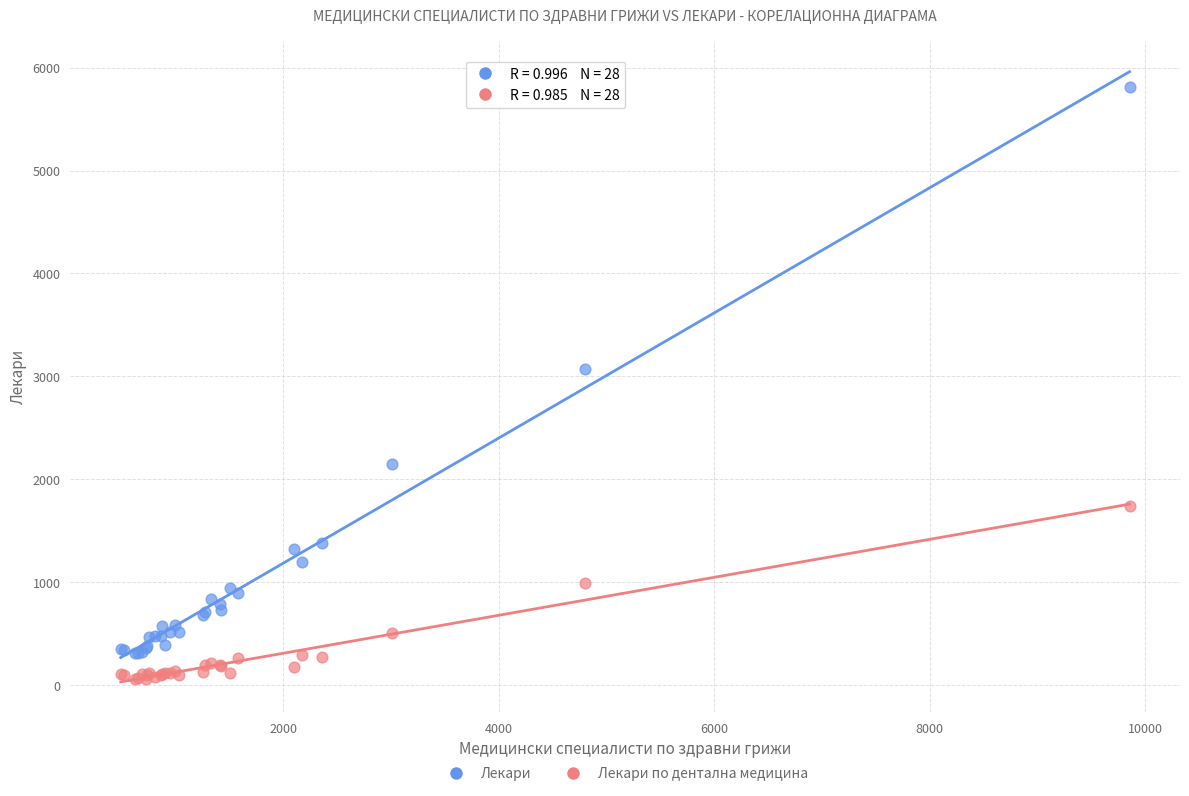

Across all series, what Y value is closest to 2935?

3072